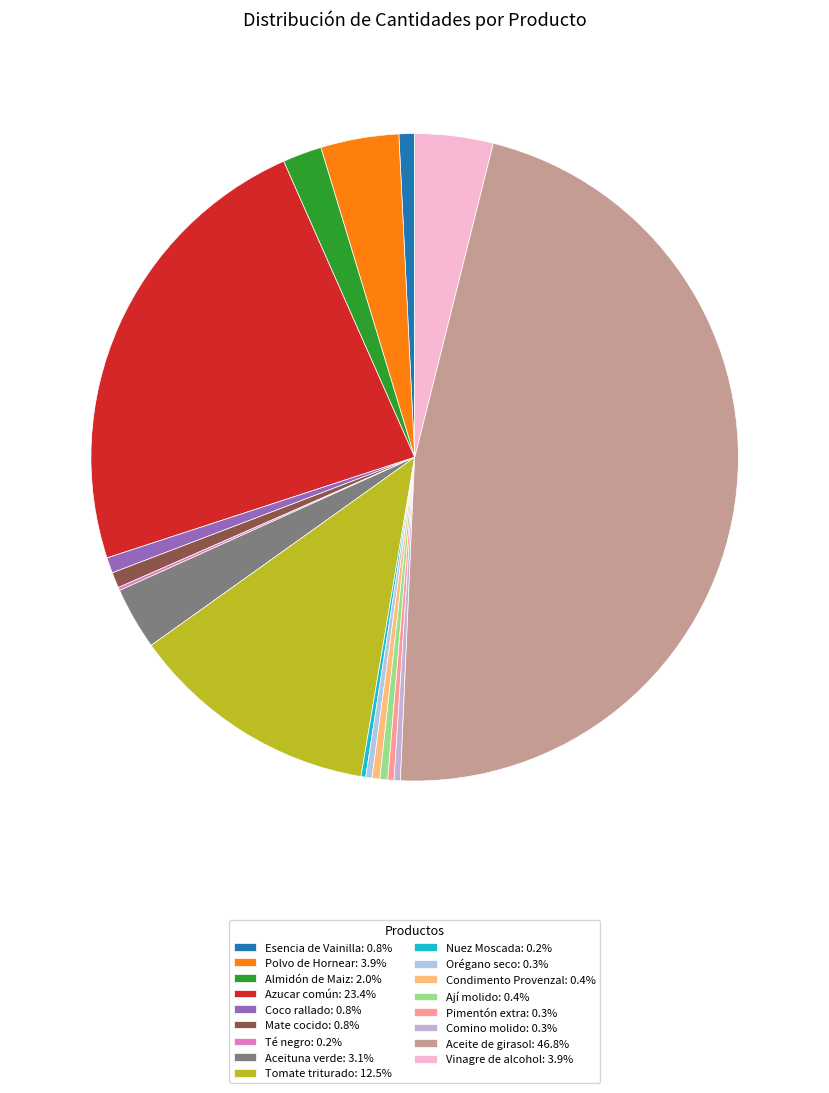

Which slice is the largest?

Aceite de girasol